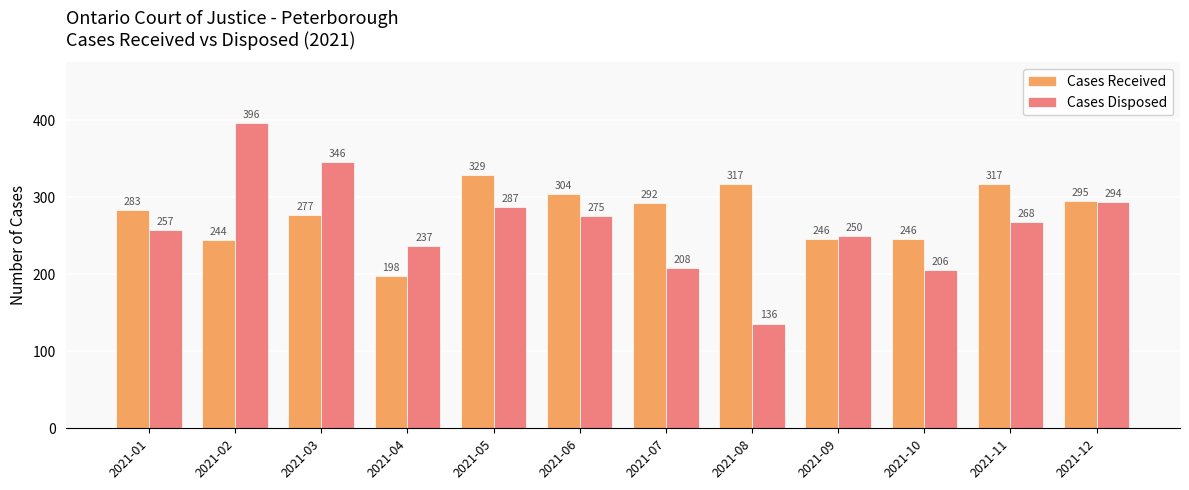

What is the difference between the Cases Received values at 2021-07 and 2021-02?

48